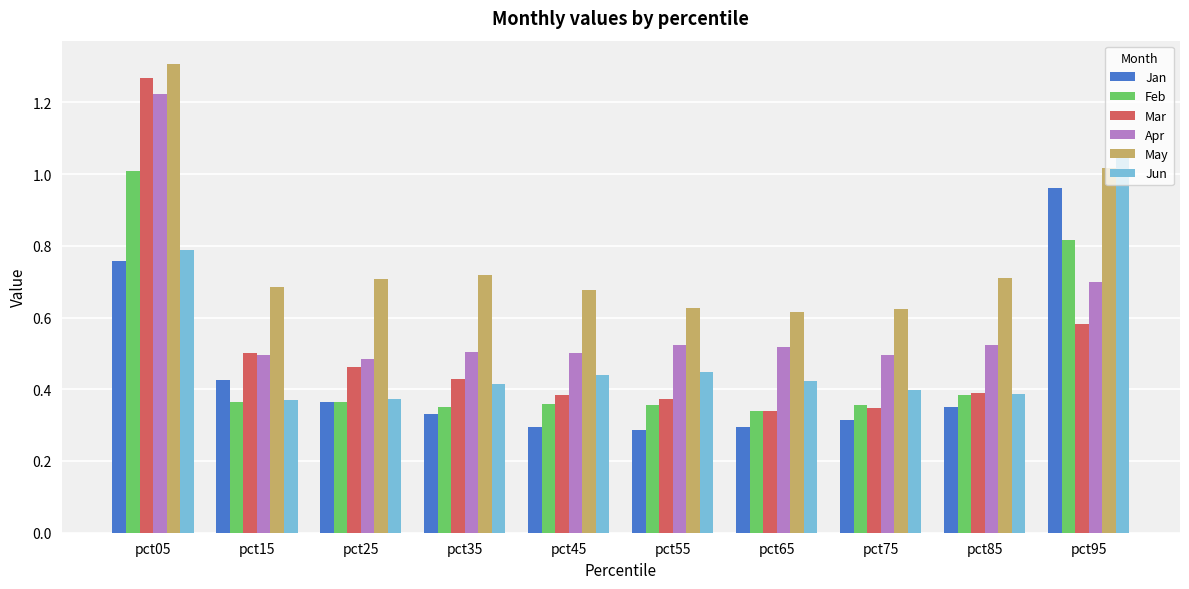

How many bars are there in total?

60